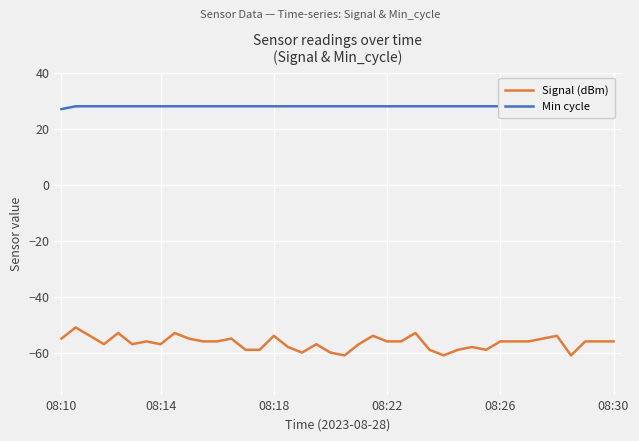

What is the highest value of the Signal (dBm) series?

-51